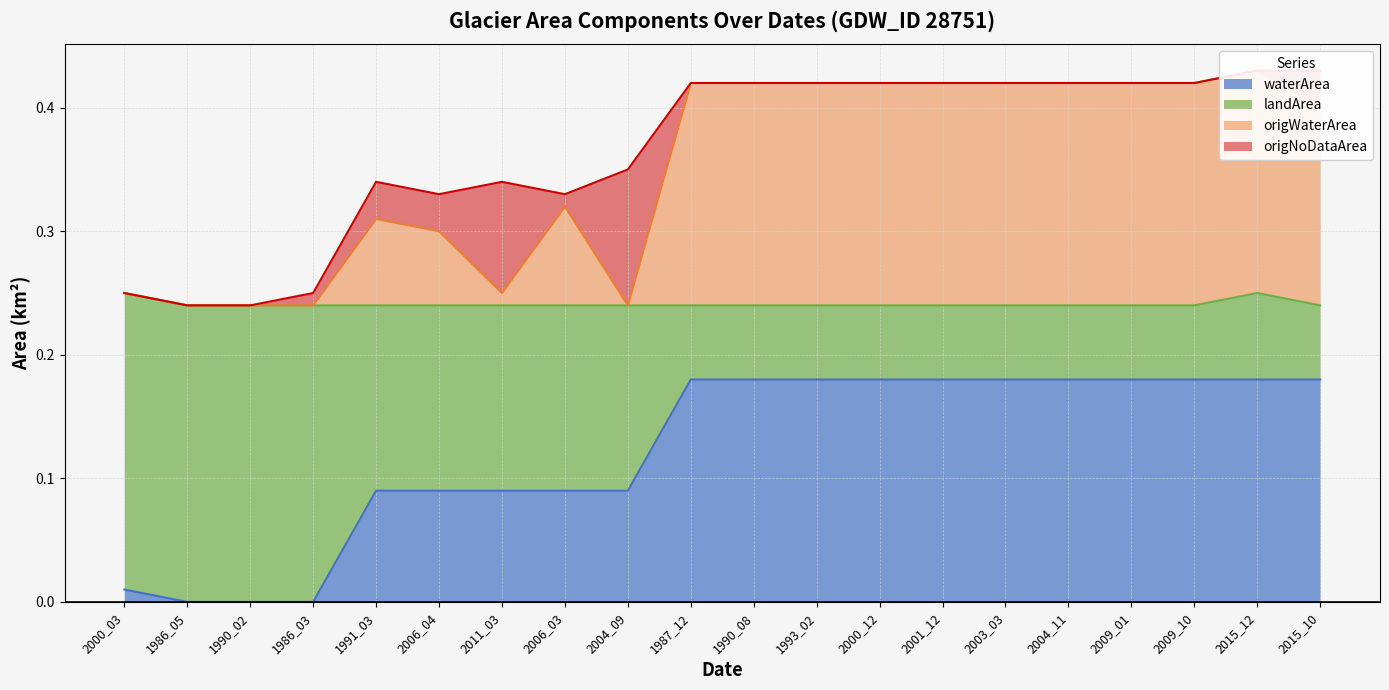

The value of waterArea at 1987_12 is 0.1. True or false?

False